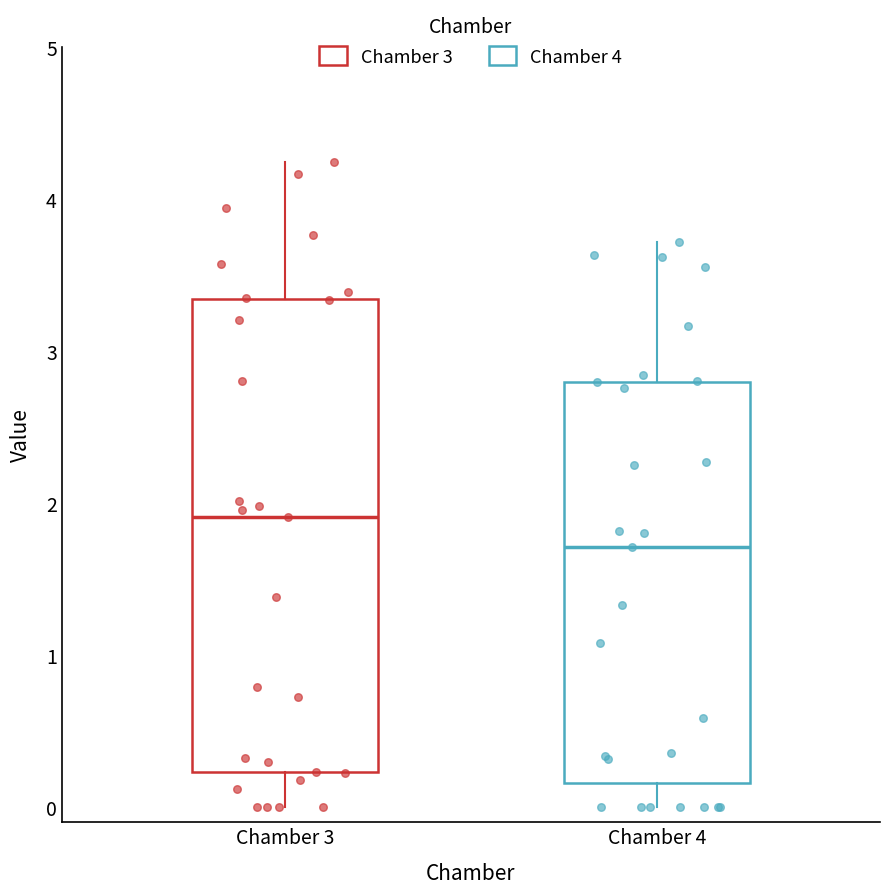

Reading left to right, transcribe this box plot: for each box, give where its median line is, the range the box spans, and where its two whiskers end, as read against the y-axis. The values are not printed on the chart, so give them approximately, as read against the axis.

Chamber 3: median 1.9, box 0.2 to 3.3, whiskers 0.0 to 4.2
Chamber 4: median 1.7, box 0.2 to 2.8, whiskers 0.0 to 3.7